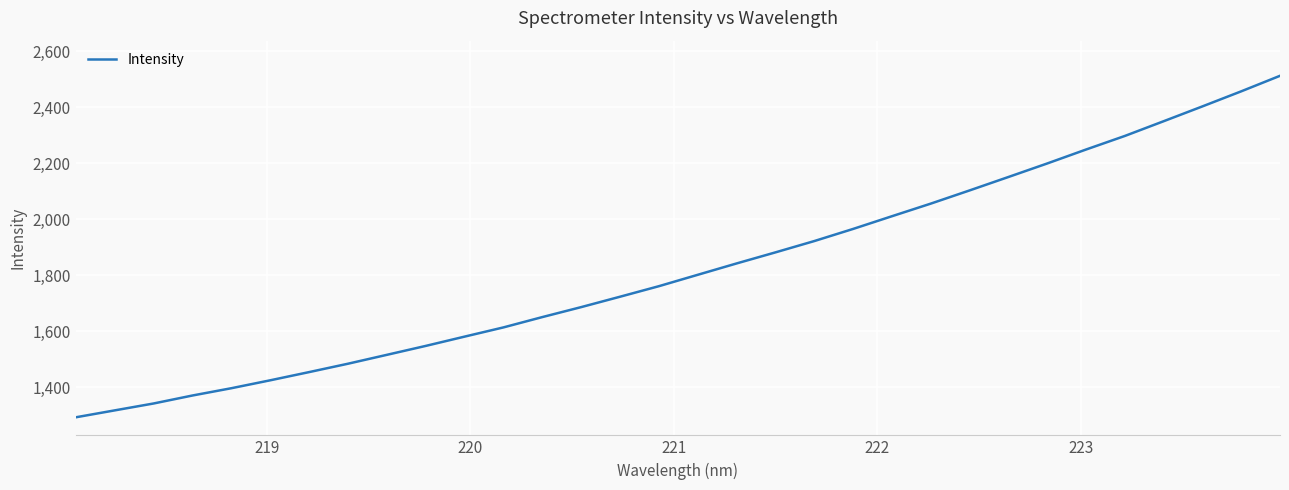

Reading left to right, what are all the values shown in this chart?

1291.8	1316.5	1341.2	1369.7	1395.8	1424.1	1453.4	1483.4	1515.2	1547.1	1580.3	1613.3	1650.1	1685.8	1723.0	1760.6	1801.3	1841.9	1881.5	1921.9	1965.3	2010.8	2055.8	2103.0	2151.0	2199.4	2249.3	2297.8	2350.5	2403.5	2457.4	2512.9